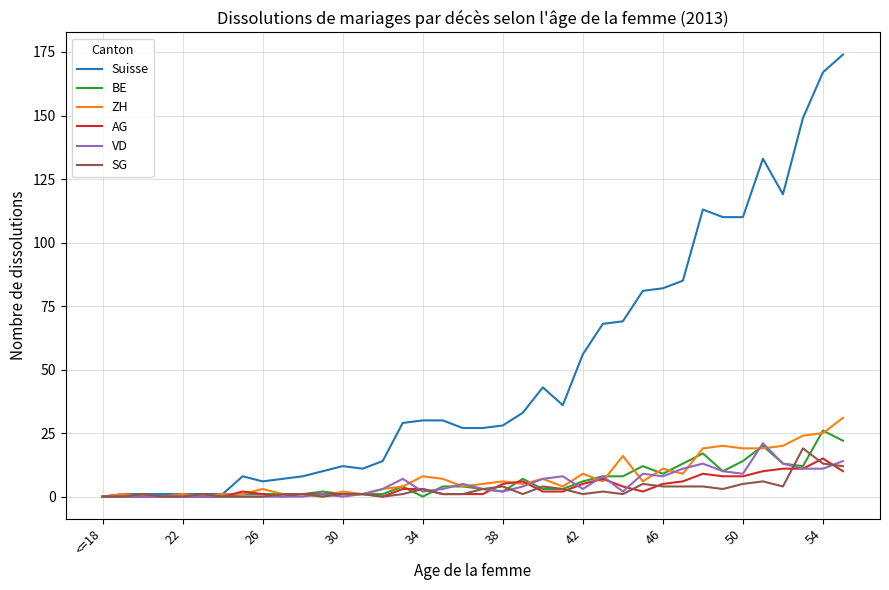

Which series has the largest total across all categories?

Suisse